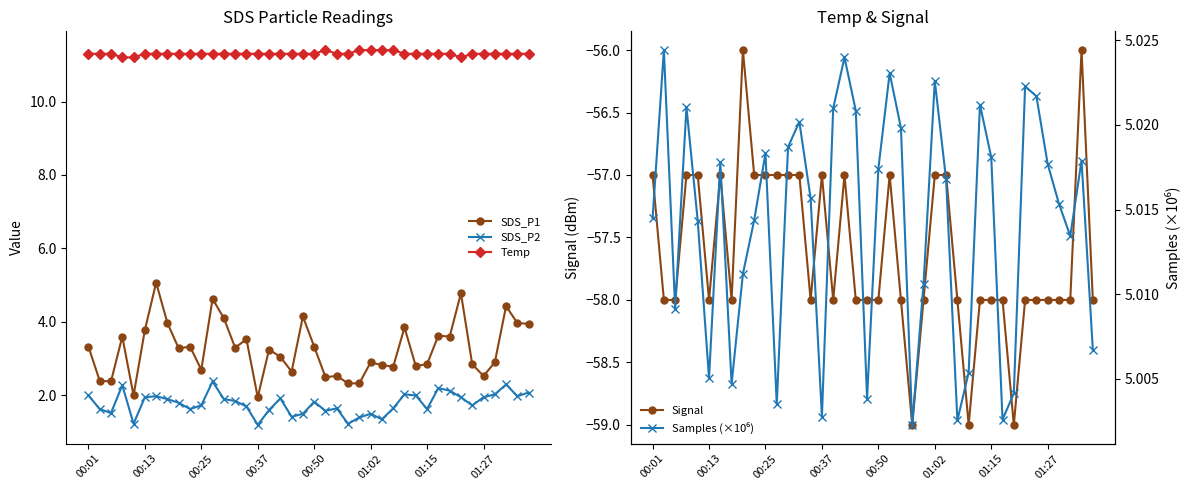

Reading right to left, extract all data points from this chart.

SDS_P1: 4.0	4.0	4.4	2.9	2.5	2.9	4.8	3.6	3.6	2.9	2.8	3.9	2.8	2.8	2.9	2.3	2.3	2.5	2.5	3.3	4.2	2.6	3.0	3.2	1.9	3.5	3.3	4.1	4.6	2.7	3.3	3.3	4.0	5.1	3.8	2.0	3.6	2.4	2.4	3.3
SDS_P2: 2.1	2.0	2.3	2.0	1.9	1.7	1.9	2.1	2.2	1.6	2.0	2.0	1.6	1.4	1.5	1.4	1.2	1.6	1.6	1.8	1.5	1.4	1.9	1.6	1.2	1.7	1.9	1.9	2.4	1.7	1.6	1.8	1.9	2.0	1.9	1.2	2.3	1.5	1.6	2.0
Temp: 11.3	11.3	11.3	11.3	11.3	11.3	11.2	11.3	11.3	11.3	11.3	11.3	11.4	11.4	11.4	11.4	11.3	11.3	11.4	11.3	11.3	11.3	11.3	11.3	11.3	11.3	11.3	11.3	11.3	11.3	11.3	11.3	11.3	11.3	11.3	11.2	11.2	11.3	11.3	11.3
Signal: -58.0	-56.0	-58.0	-58.0	-58.0	-58.0	-58.0	-59.0	-58.0	-58.0	-58.0	-59.0	-58.0	-57.0	-57.0	-58.0	-59.0	-58.0	-57.0	-58.0	-58.0	-58.0	-57.0	-58.0	-57.0	-58.0	-57.0	-57.0	-57.0	-57.0	-57.0	-56.0	-58.0	-57.0	-58.0	-57.0	-57.0	-58.0	-58.0	-57.0
Samples (×10⁶): 5.0	5.0	5.0	5.0	5.0	5.0	5.0	5.0	5.0	5.0	5.0	5.0	5.0	5.0	5.0	5.0	5.0	5.0	5.0	5.0	5.0	5.0	5.0	5.0	5.0	5.0	5.0	5.0	5.0	5.0	5.0	5.0	5.0	5.0	5.0	5.0	5.0	5.0	5.0	5.0